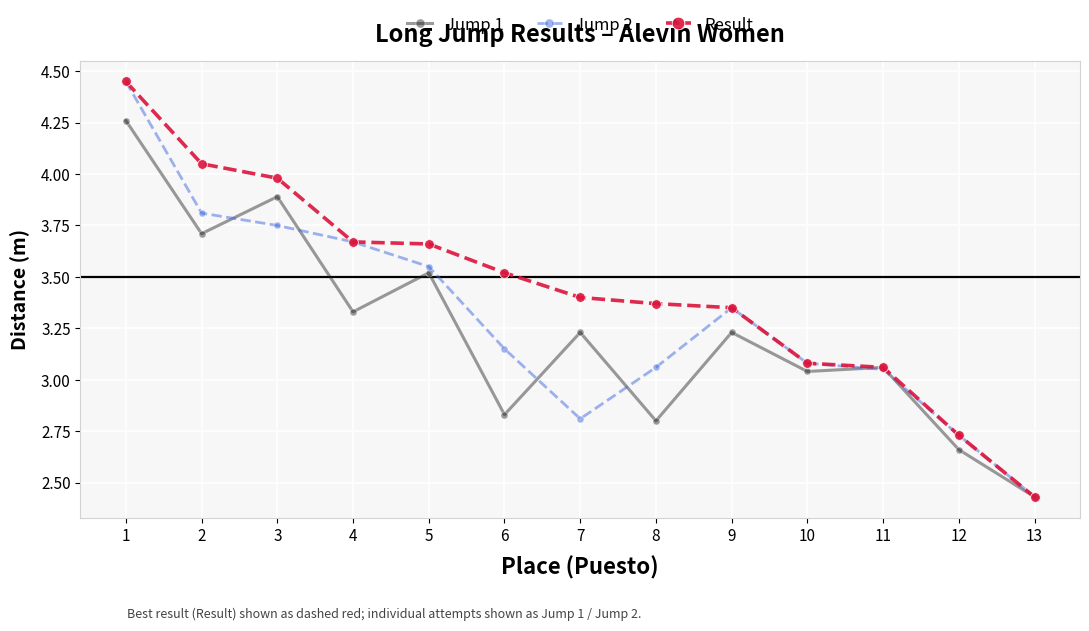

How many data points does each series have?

13